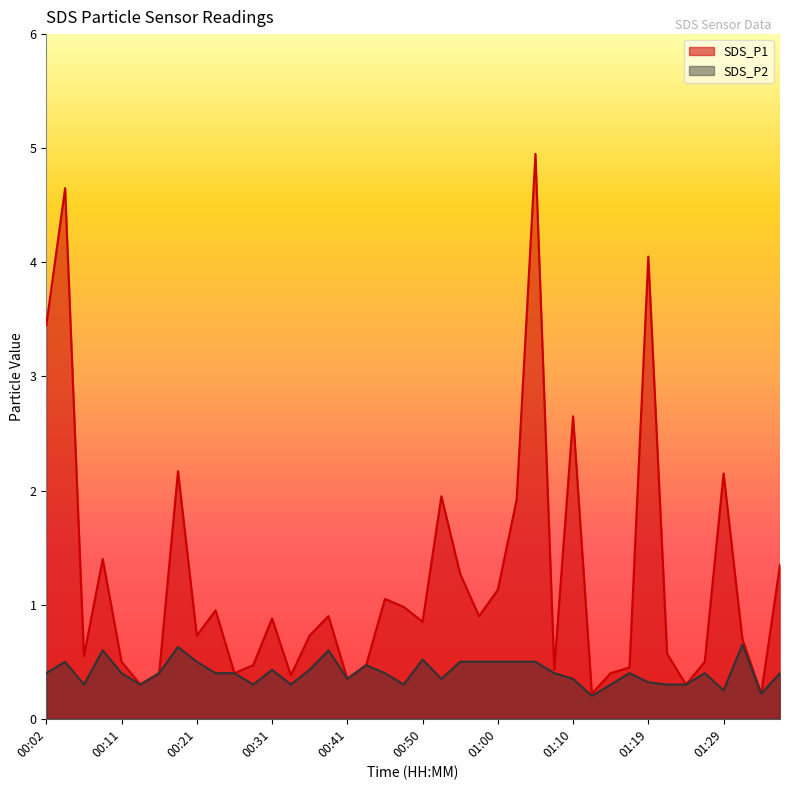

Does the chart have visible grid lines?

No